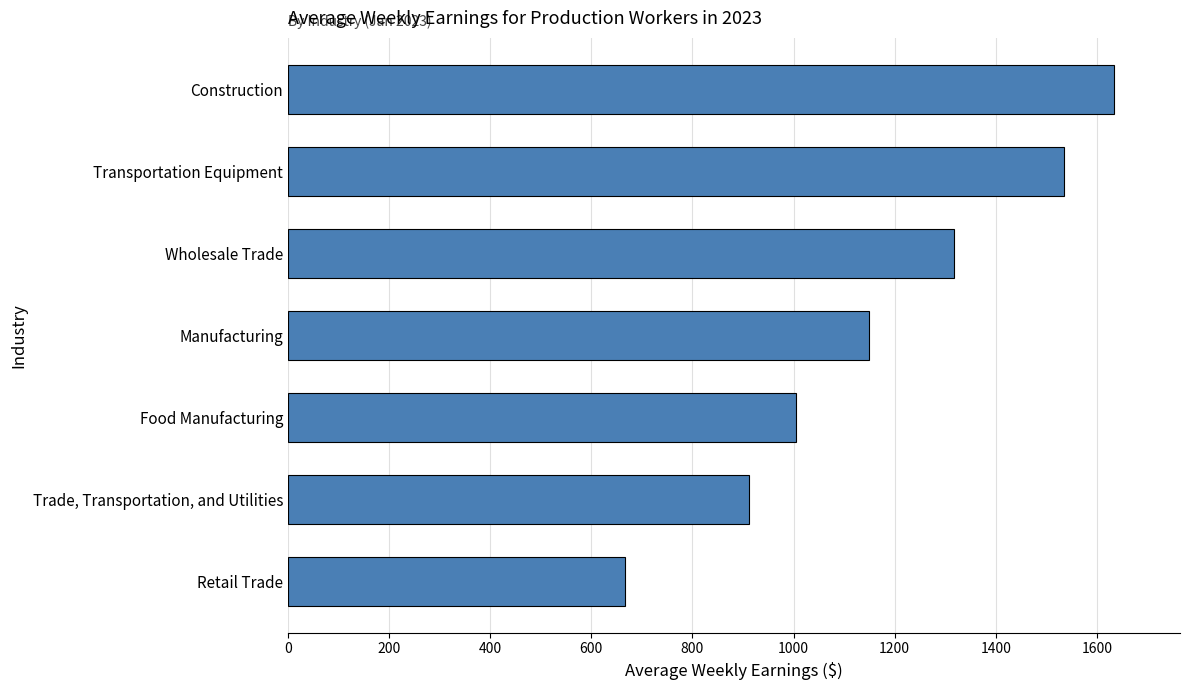

The chart shows a value of 912.5 at Trade, Transportation, and Utilities. True or false?

True